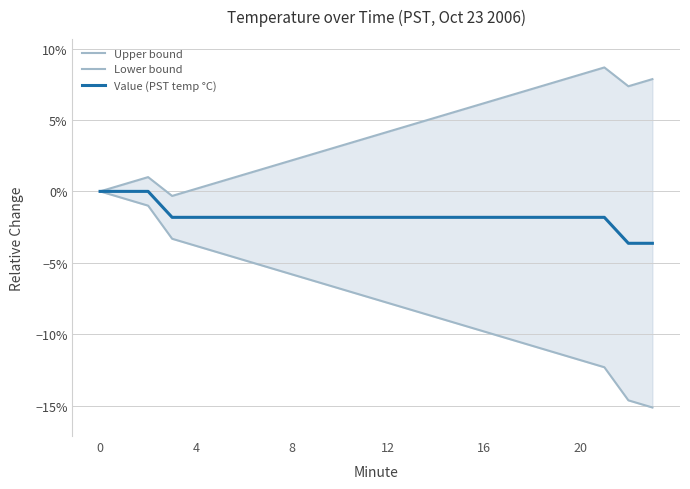

List the series in order of their peak value, lowest first.

Lower bound, Value (PST temp °C), Upper bound